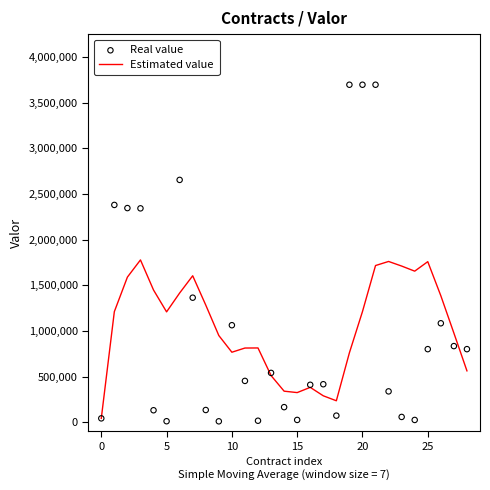

What are all the series names shown in the legend?

Estimated value, Real value